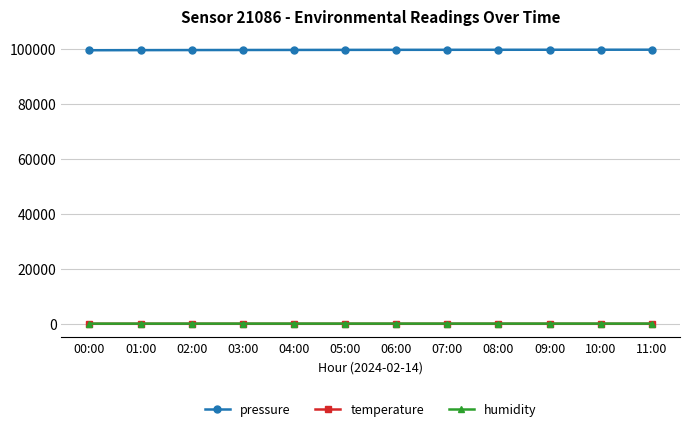

What are all the series names shown in the legend?

pressure, temperature, humidity